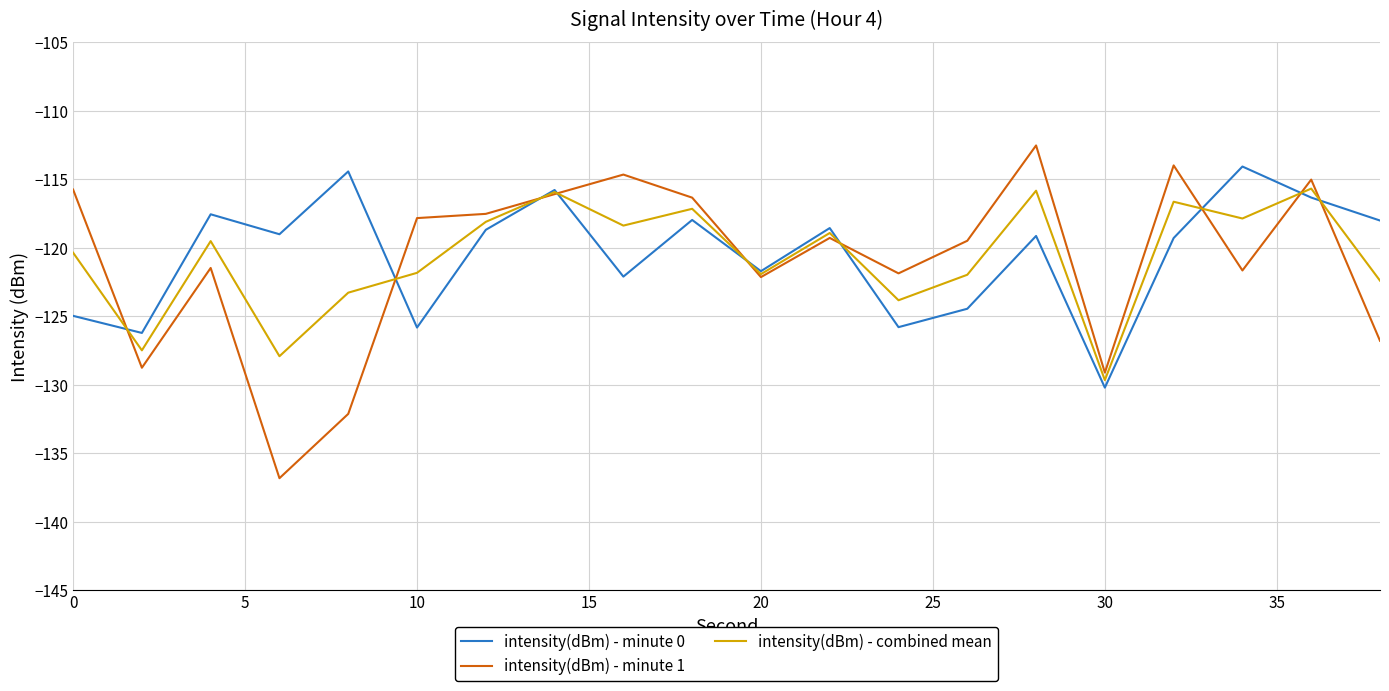

True or false: intensity(dBm) - minute 0 and intensity(dBm) - minute 1 intersect in this chart.

True